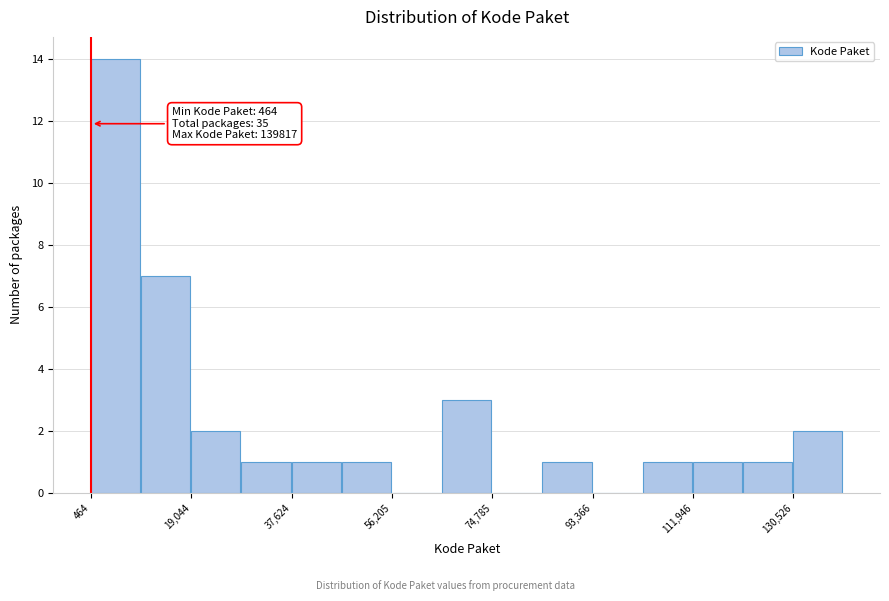

Which range on the x-axis has the tallest bar?

0 to 10000